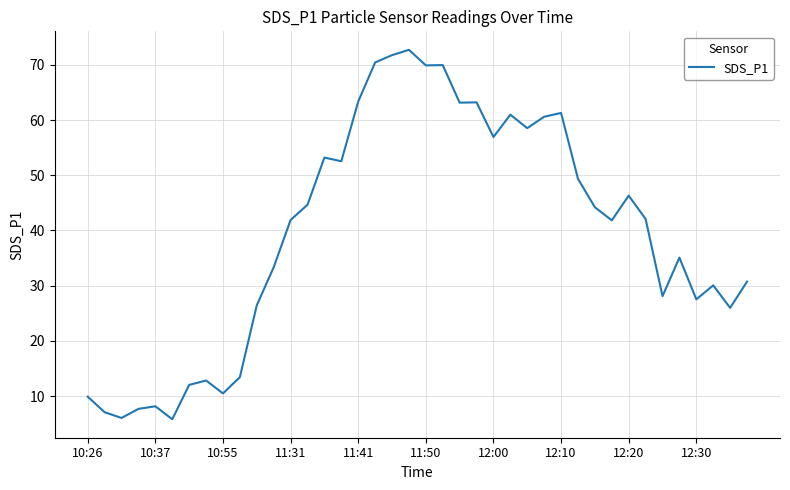

What is the difference between the maximum and minimum values?

66.9